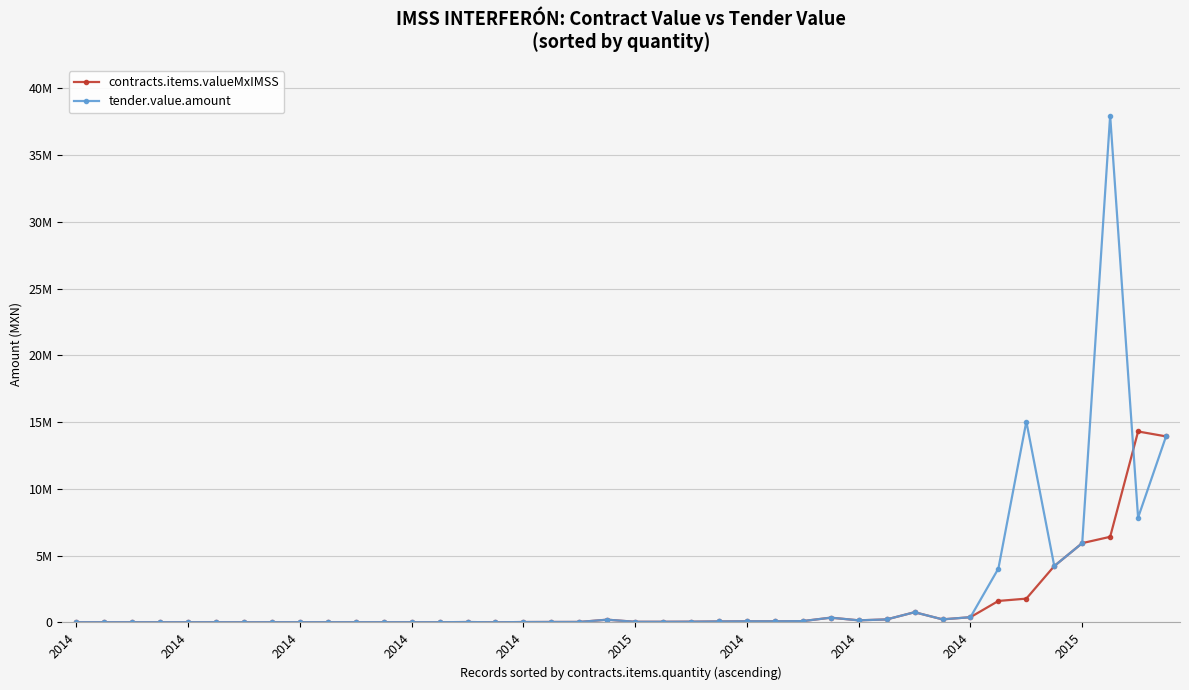

What are all the series names shown in the legend?

contracts.items.valueMxIMSS, tender.value.amount